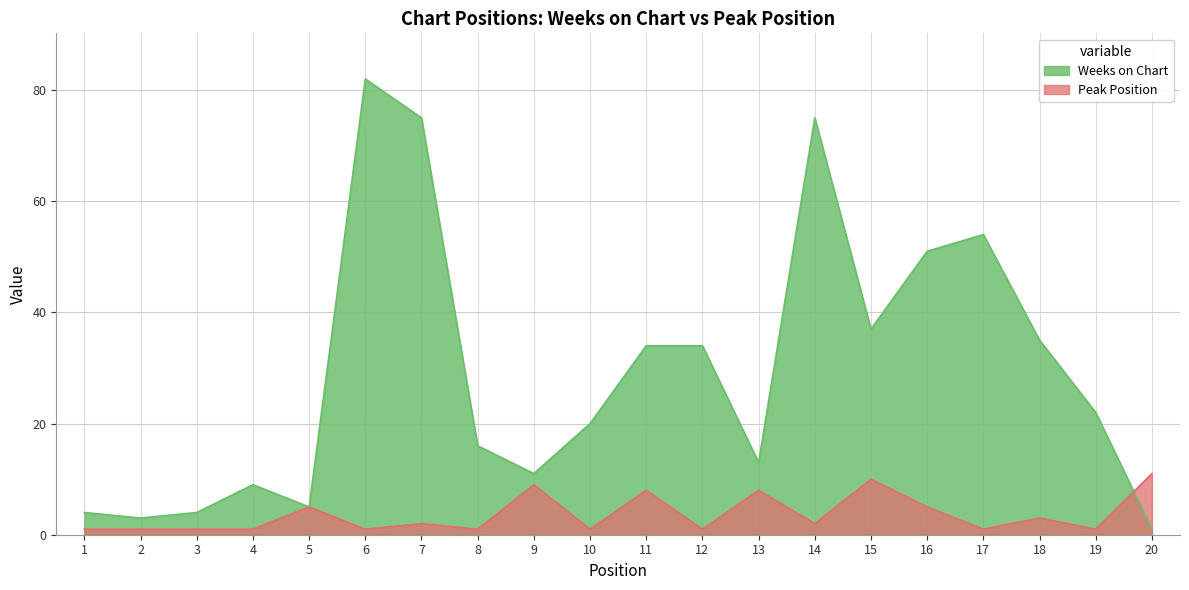

The Peak Position series shows 2 at 9. True or false?

False